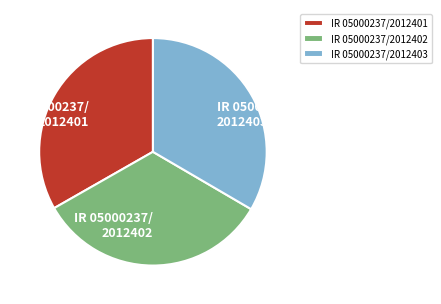

Does IR 05000237/2012401 account for over 50% of the chart?

No